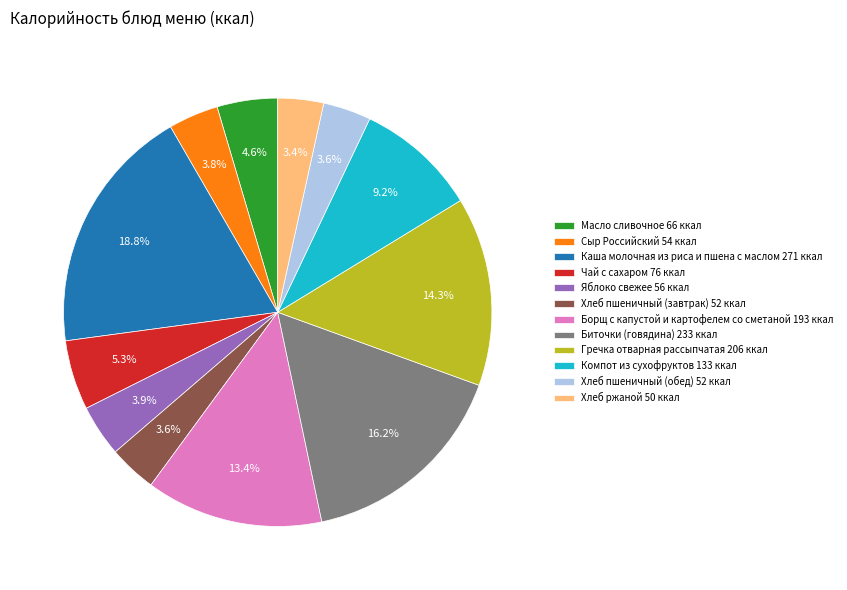

Count the number of slices in the pie.

12